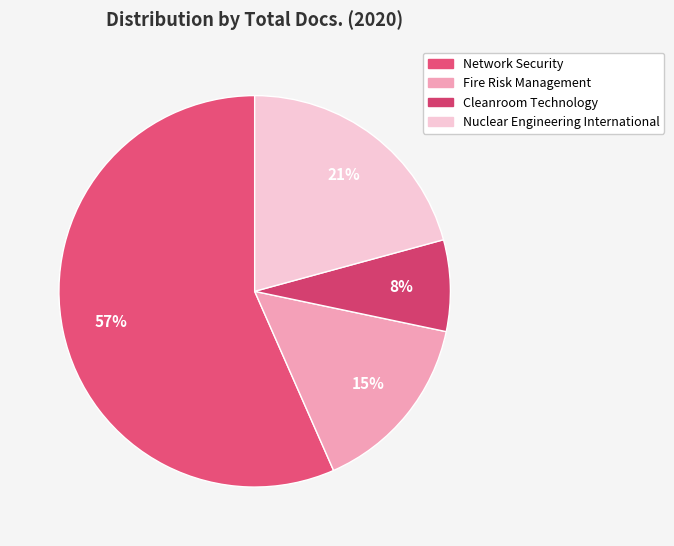

Combined, do Nuclear Engineering International and Network Security account for over 50%?

Yes